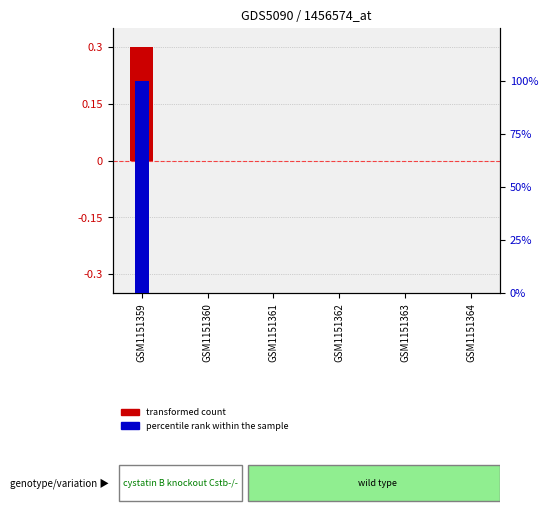

How many categories are shown in the chart?

6